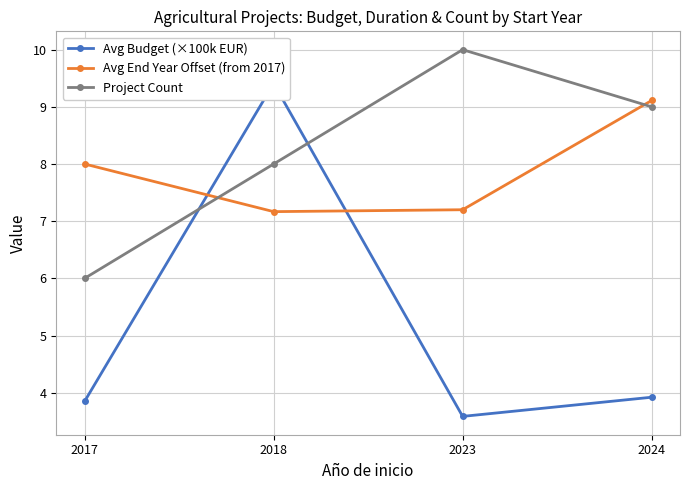

The Project Count series shows 6.0 at 2017. True or false?

True